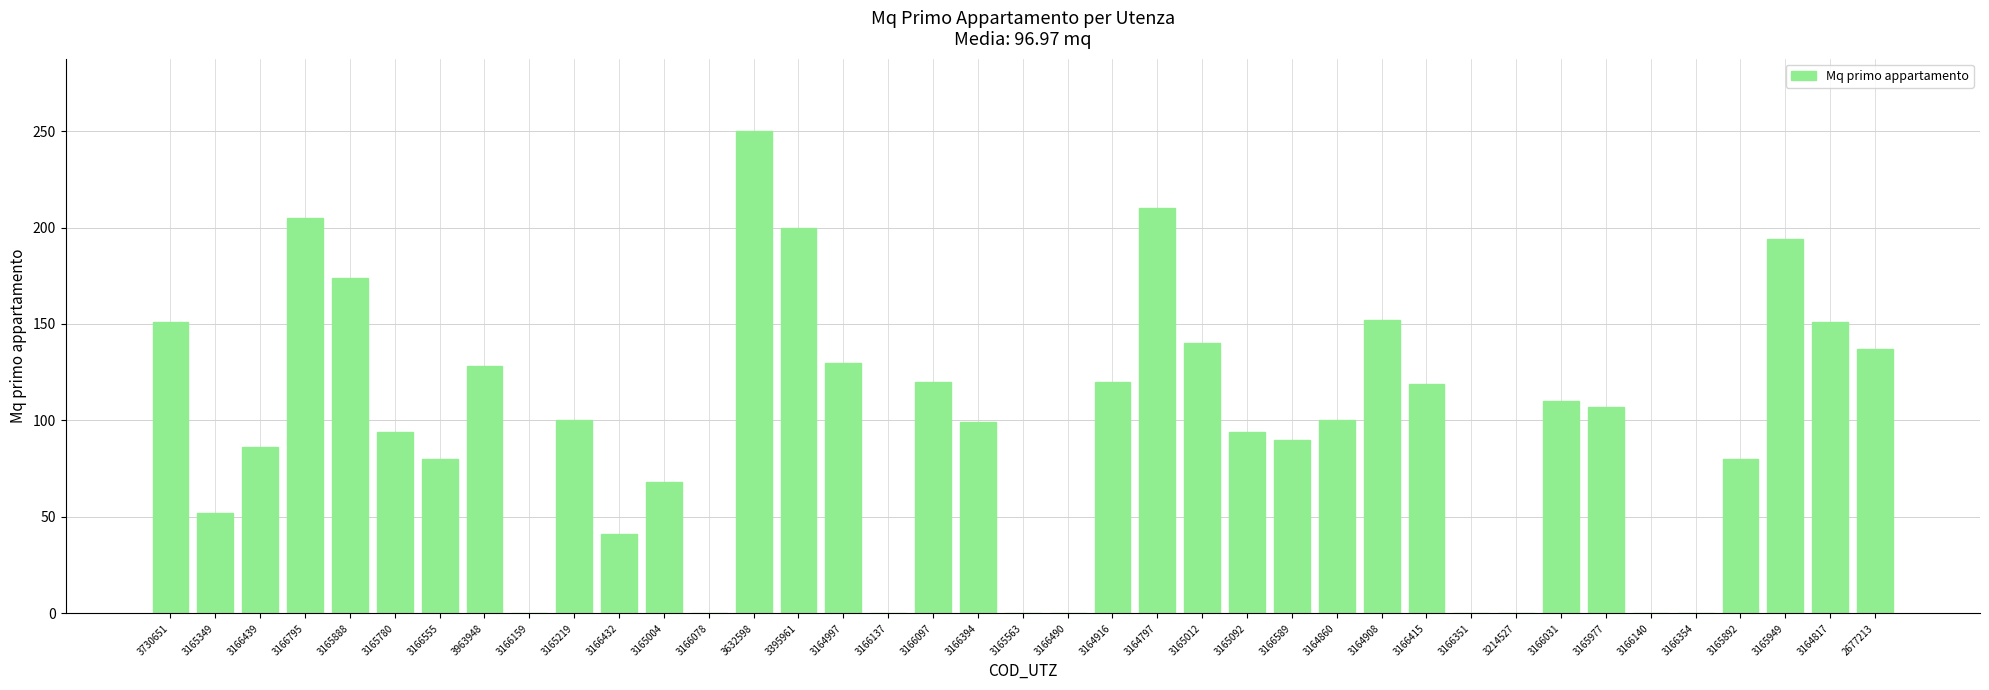

At which category does the chart reach its peak across all series?

3632598